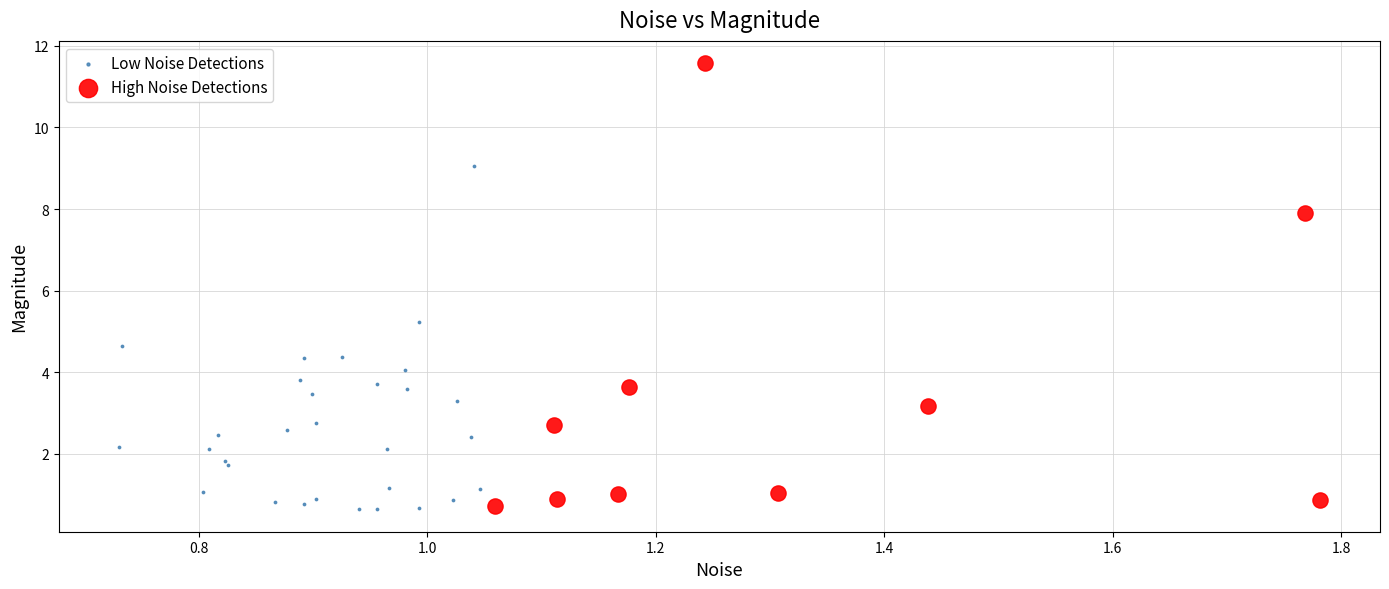

Which series reaches the maximum Y coordinate?

High Noise Detections